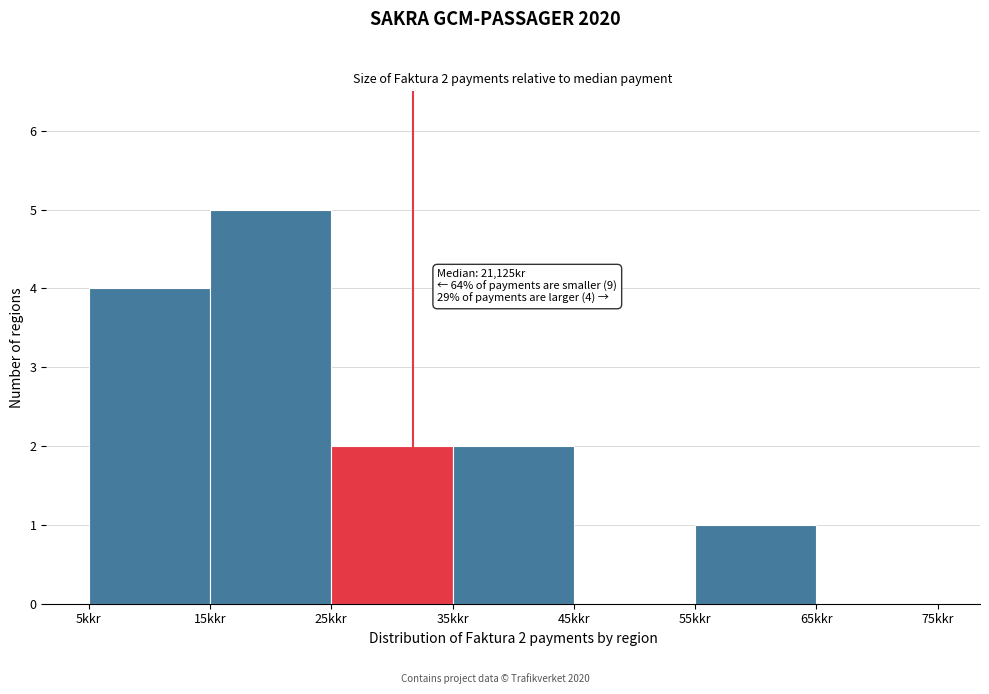

Reading right to left, list all the values displayed in this chart.

65kkr=0	55kkr=1	45kkr=0	35kkr=2	25kkr=2	15kkr=5	5kkr=4